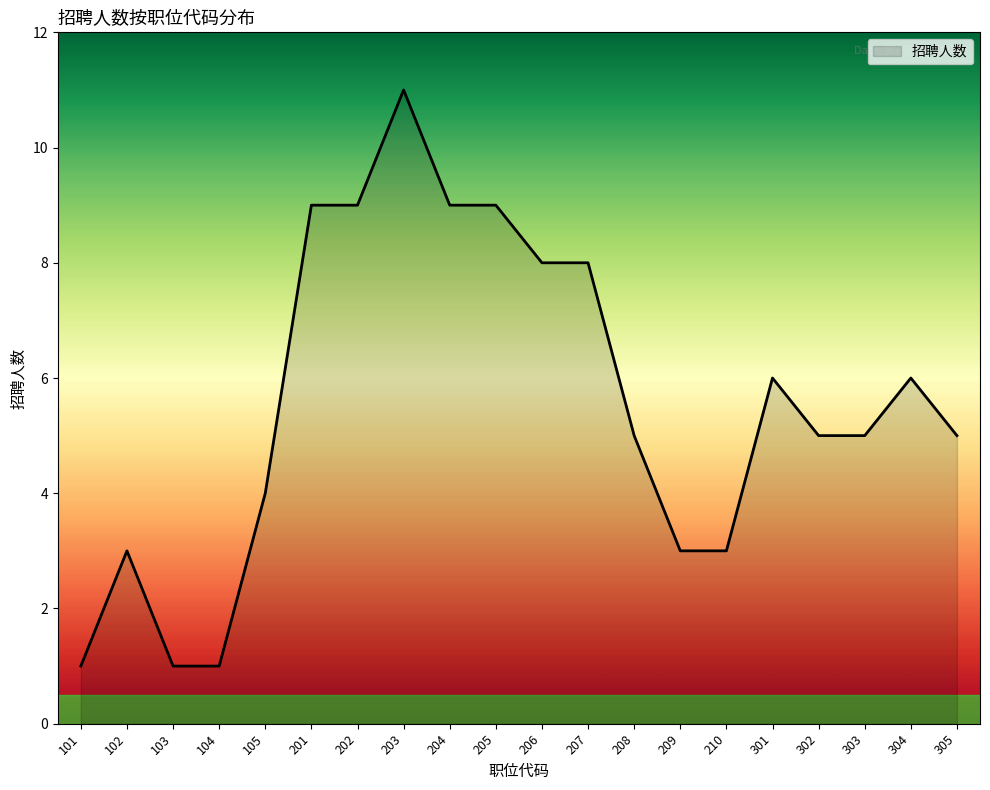

What value does the data have at 206?

8